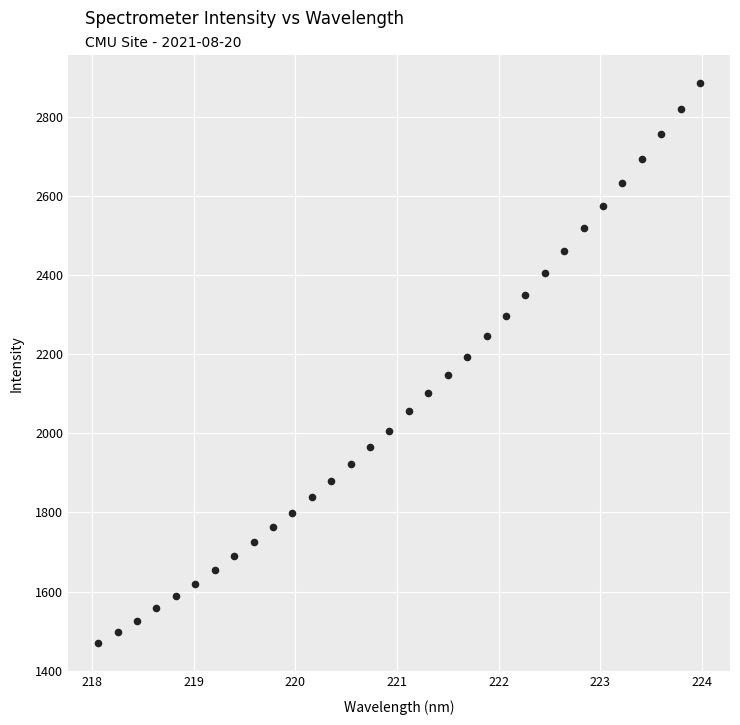

What is the range of X values (max minus min)?

5.9